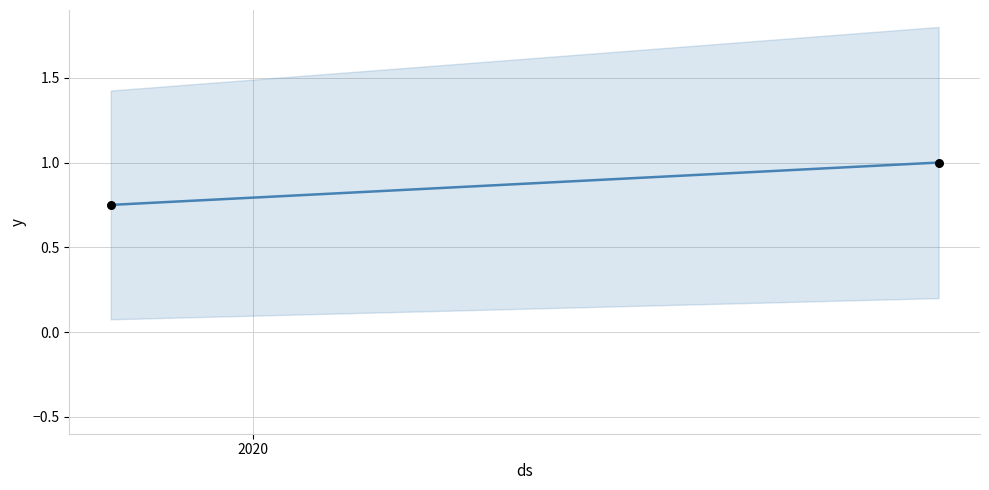

What is the average Y value?

0.9